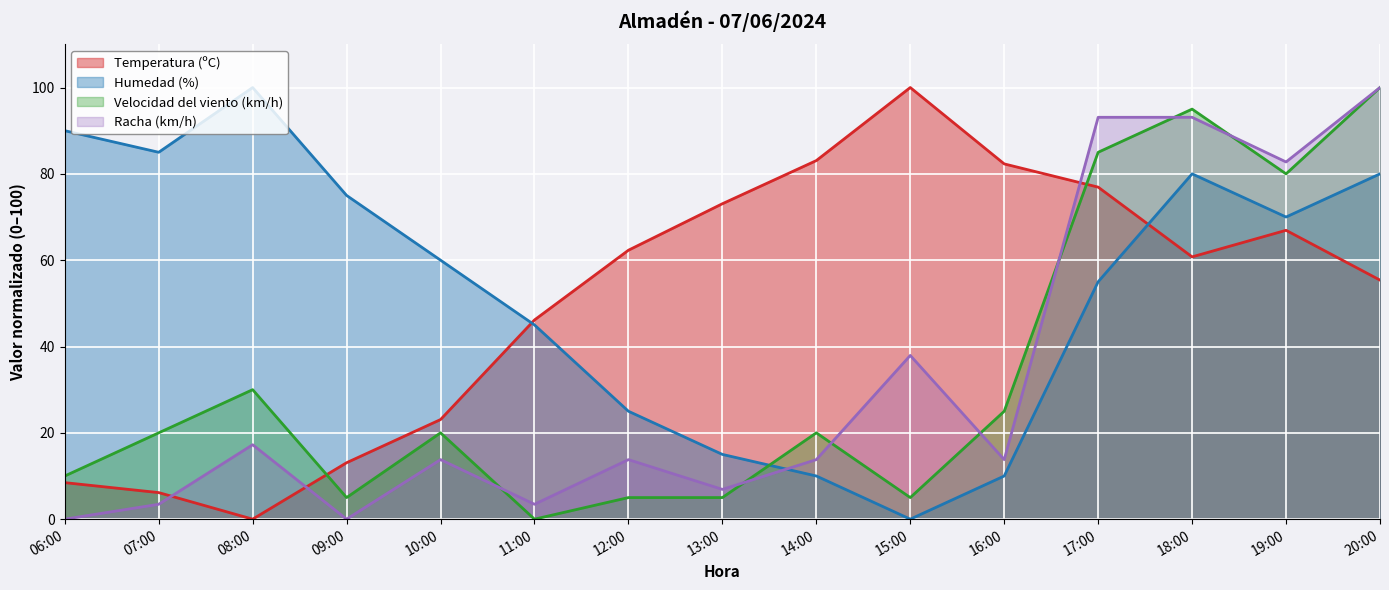

What is the greatest value displayed?

100.0